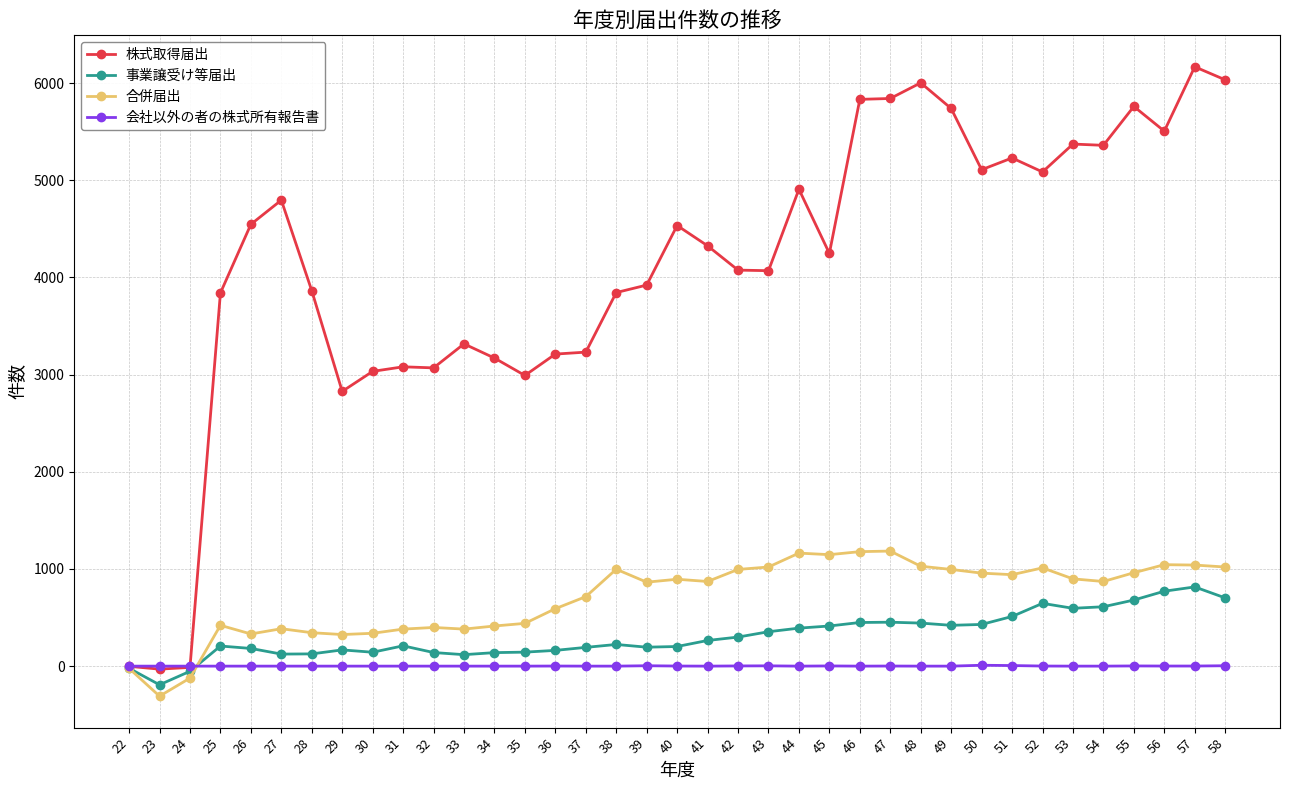

What is the minimum value shown in the chart?

-309